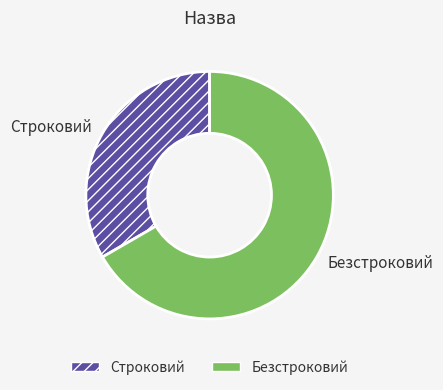

Which slice is the largest?

Безстроковий